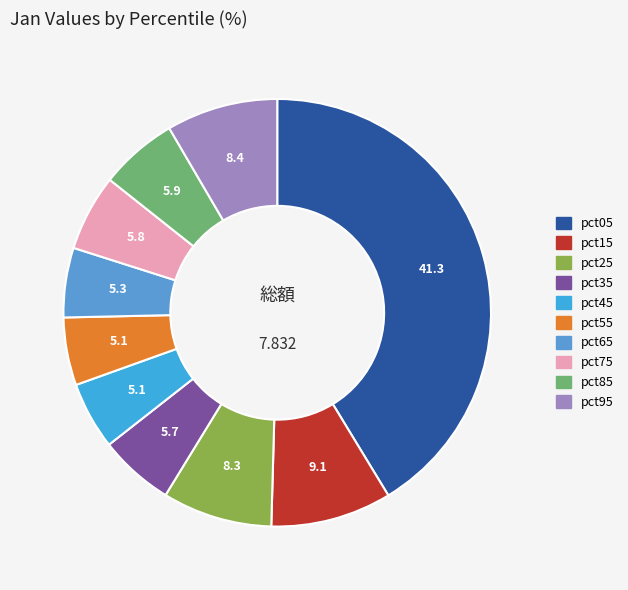

Is there any slice that represents more than half of the pie?

No